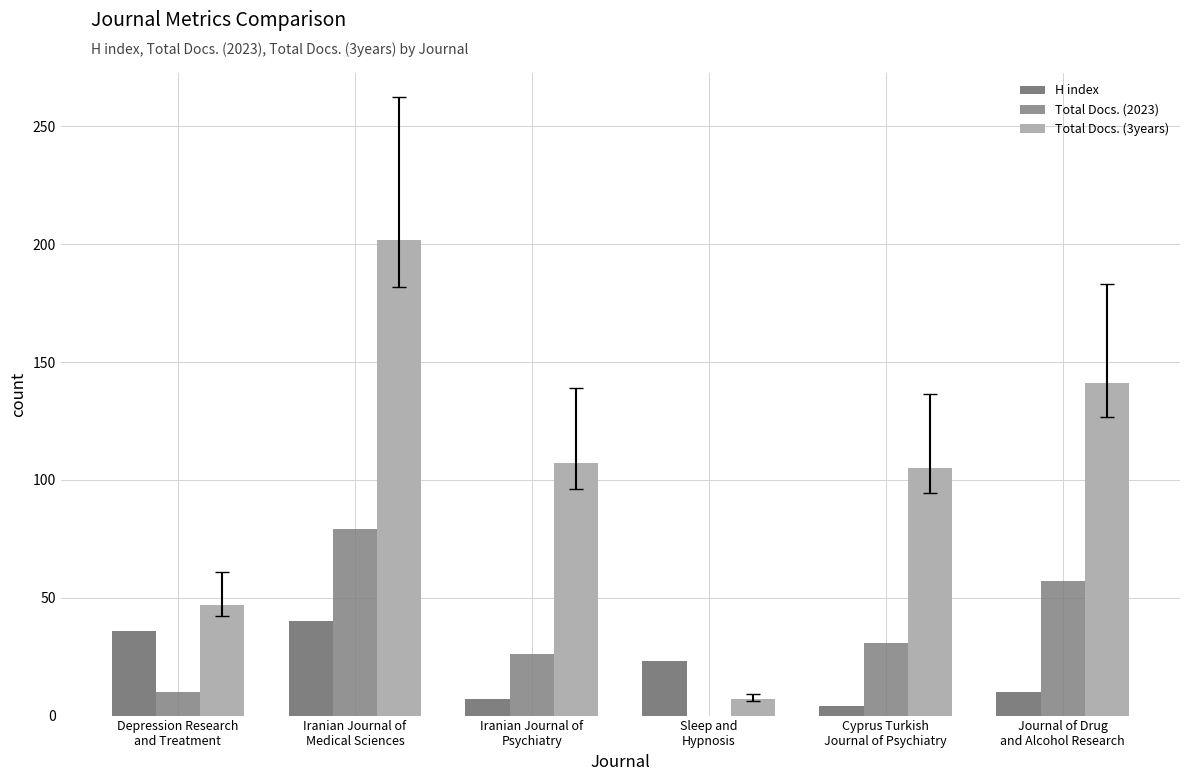

Reading left to right, transcribe all the data shown in this chart.

H index: Depression Research
and Treatment=36	Iranian Journal of
Medical Sciences=40	Iranian Journal of
Psychiatry=7	Sleep and
Hypnosis=23	Cyprus Turkish
Journal of Psychiatry=4	Journal of Drug
and Alcohol Research=10
Total Docs. (2023): Depression Research
and Treatment=10	Iranian Journal of
Medical Sciences=79	Iranian Journal of
Psychiatry=26	Sleep and
Hypnosis=0	Cyprus Turkish
Journal of Psychiatry=31	Journal of Drug
and Alcohol Research=57
Total Docs. (3years): Depression Research
and Treatment=47	Iranian Journal of
Medical Sciences=202	Iranian Journal of
Psychiatry=107	Sleep and
Hypnosis=7	Cyprus Turkish
Journal of Psychiatry=105	Journal of Drug
and Alcohol Research=141